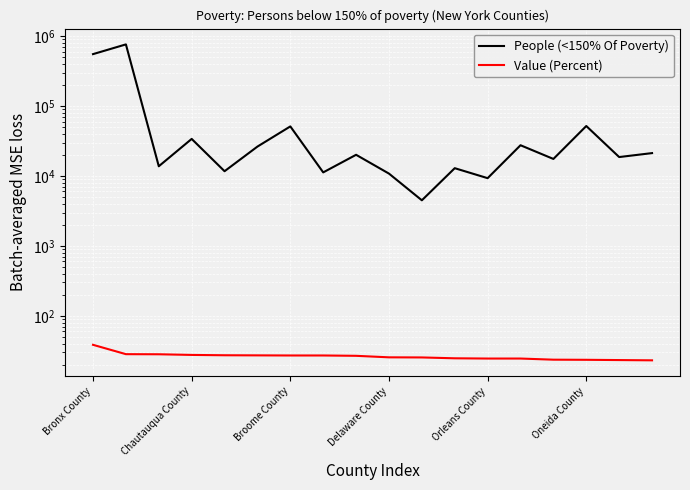

Reading left to right, extract all data points from this chart.

People (<150% Of Poverty): 552138.0	760671.0	13759.0	33865.0	11688.0	26304.0	51097.0	11247.0	20073.0	10805.0	4487.0	12916.0	9299.0	27491.0	17507.0	51776.0	18636.0	21220.0
Value (Percent): 38.5	28.3	28.2	27.6	27.3	27.2	27.1	27.1	26.8	25.5	25.4	24.7	24.5	24.5	23.6	23.5	23.3	23.1